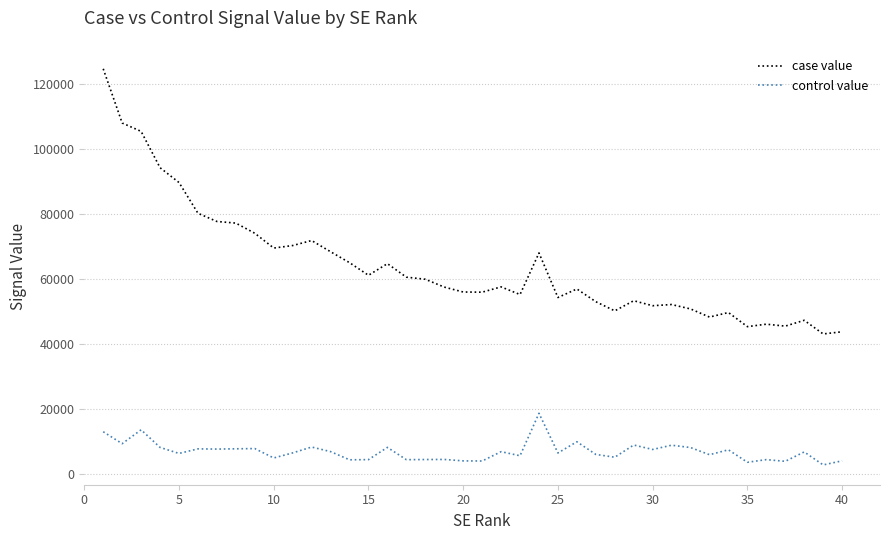

True or false: case value and control value cross at least once.

False